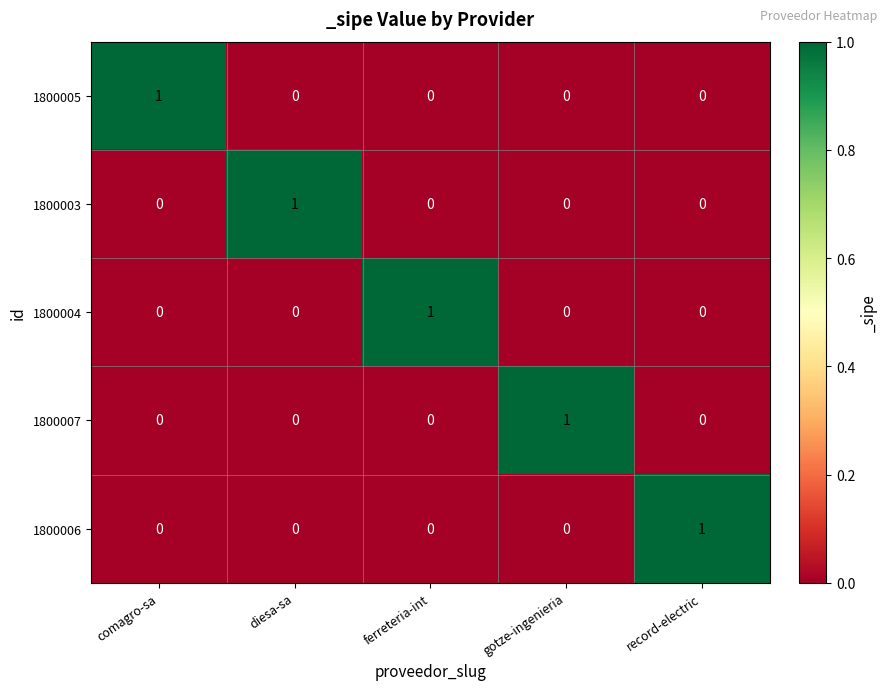

What is the spread (max minus min) of values at gotze-ingenieria?

1